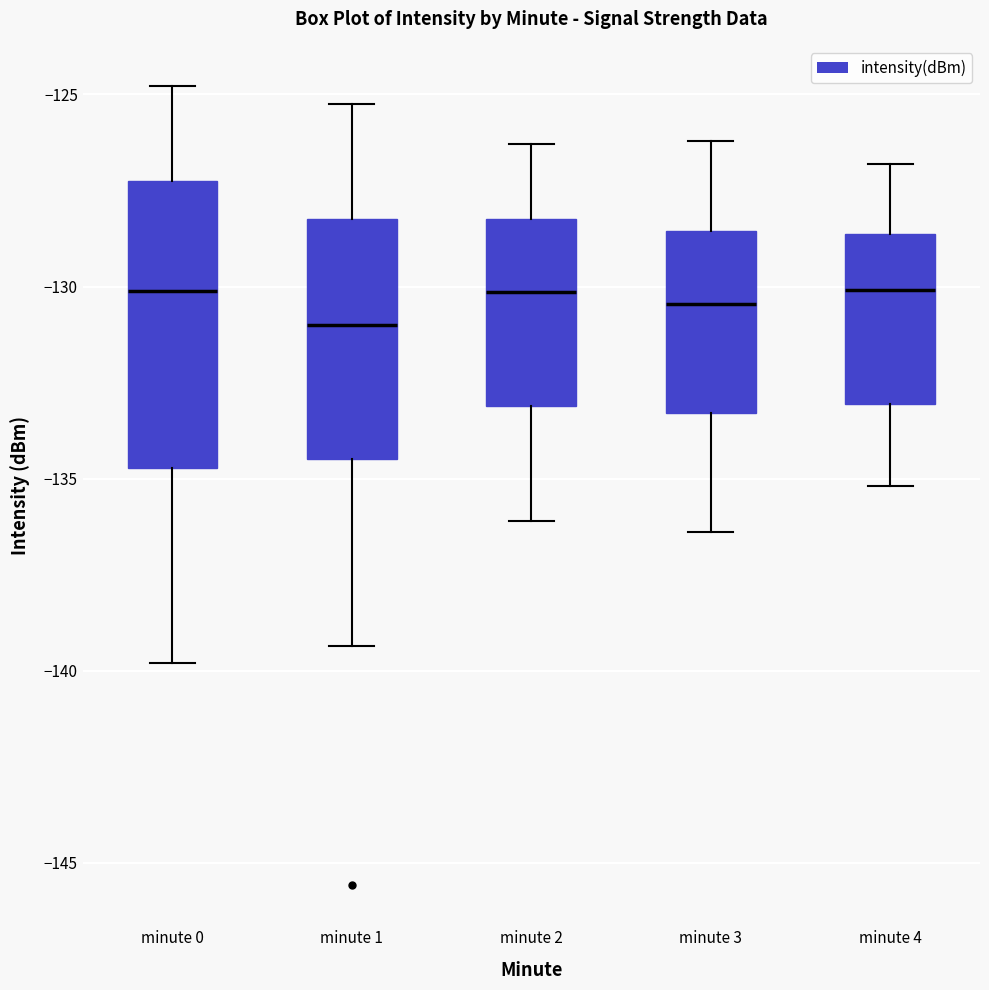

Reading left to right, transcribe this box plot: for each box, give where its median line is, the range the box spans, and where its two whiskers end, as read against the y-axis. The values are not printed on the chart, so give them approximately, as read against the axis.

minute 0: median -130.0, box -134.5 to -127.5, whiskers -140.0 to -125.0
minute 1: median -131.0, box -134.5 to -128.0, whiskers -139.5 to -125.5
minute 2: median -130.0, box -133.0 to -128.0, whiskers -136.0 to -126.5
minute 3: median -130.5, box -133.5 to -128.5, whiskers -136.5 to -126.0
minute 4: median -130.0, box -133.0 to -128.5, whiskers -135.0 to -127.0